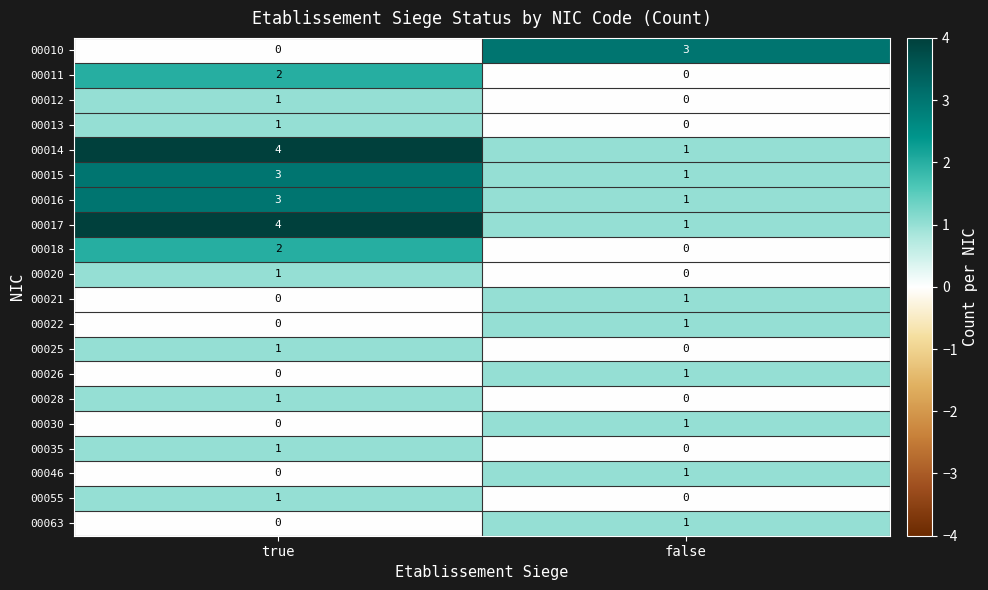

What is the sum of all 00015 values?

4